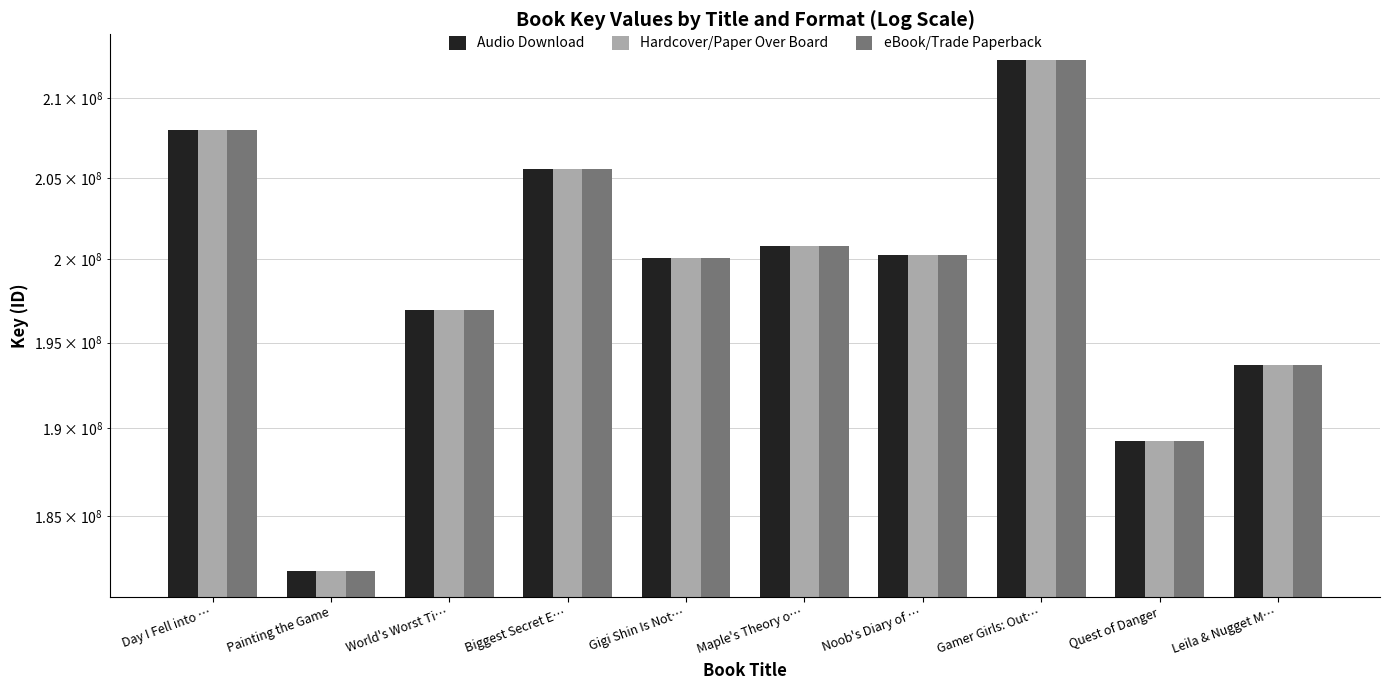

What is the minimum value shown in the chart?

181942885